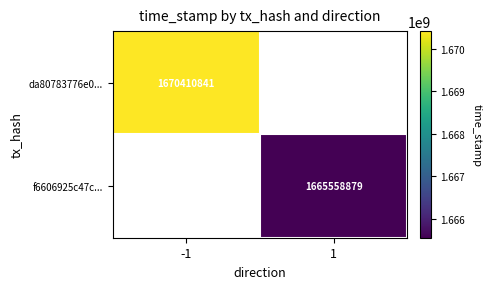

Which label corresponds to the smallest value in the chart?

1